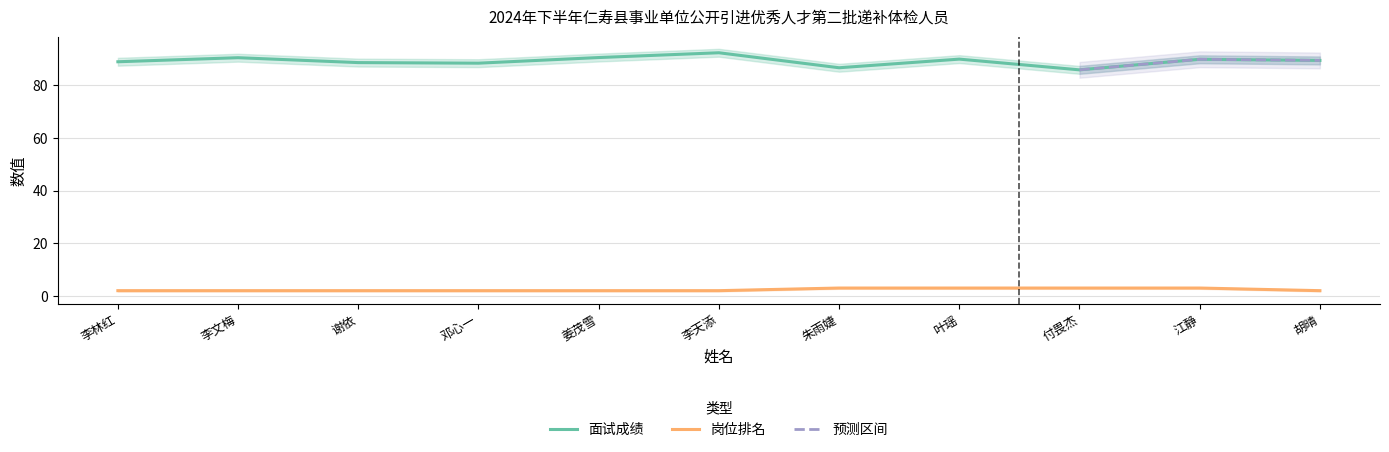

Which label corresponds to the smallest value in the chart?

李林红